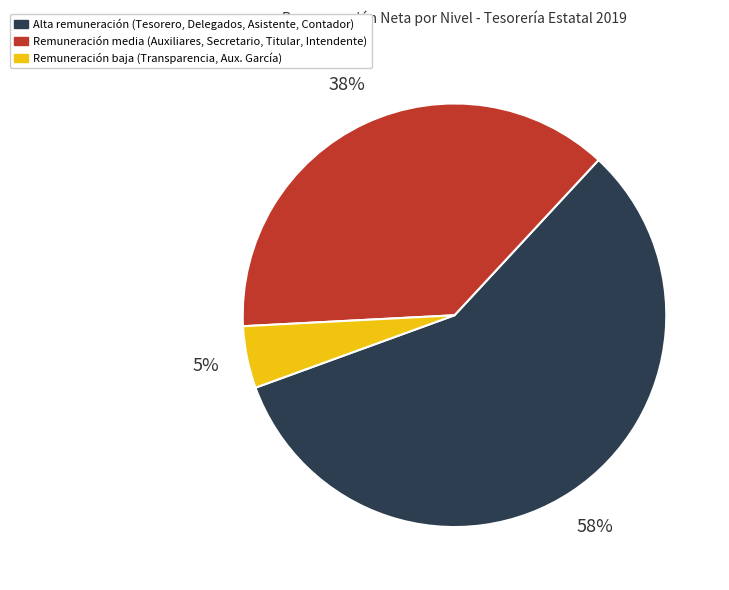

Is there a majority slice in this chart?

Yes